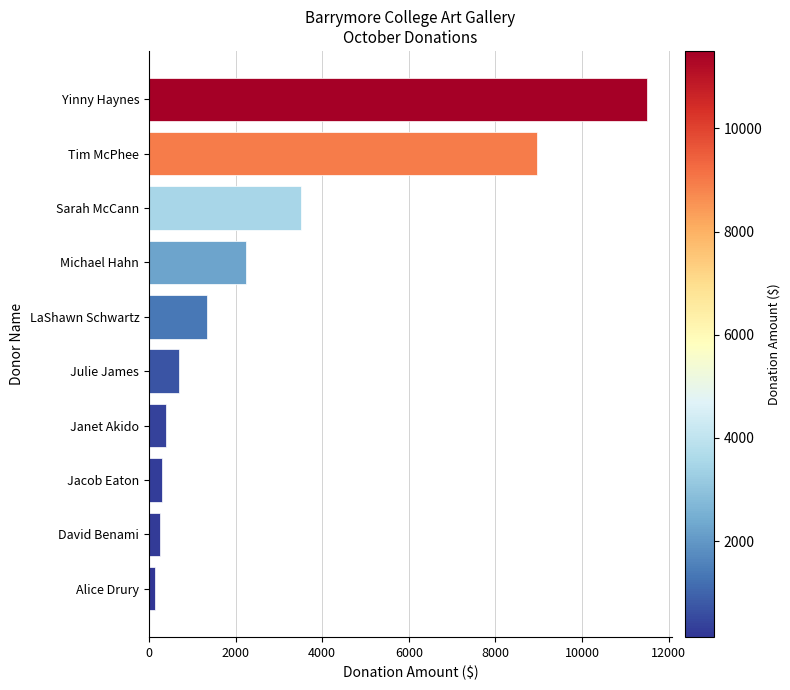

What is the difference between the values at LaShawn Schwartz and Yinny Haynes?

10150